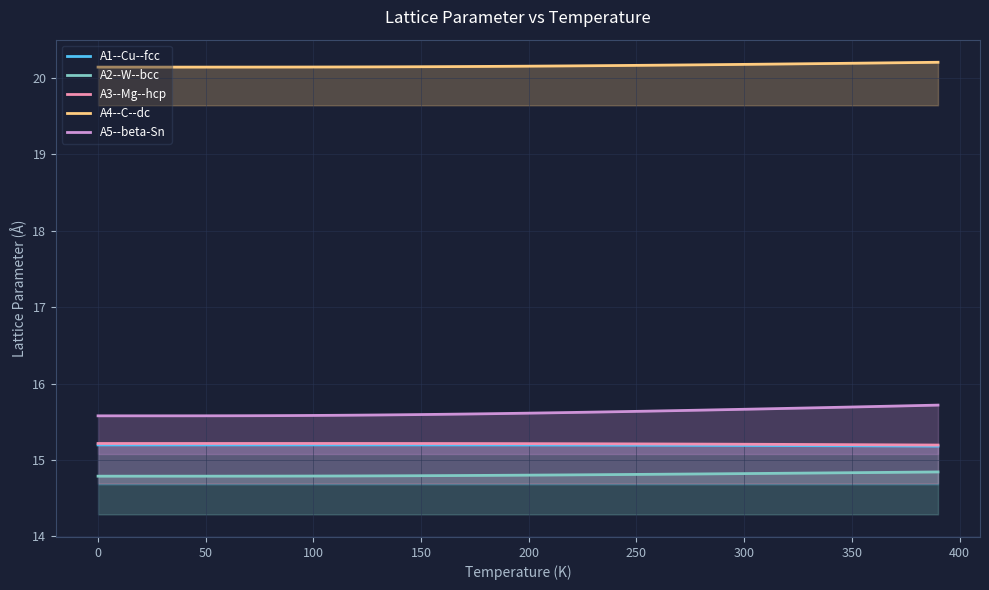

How many lines are shown in the chart?

5